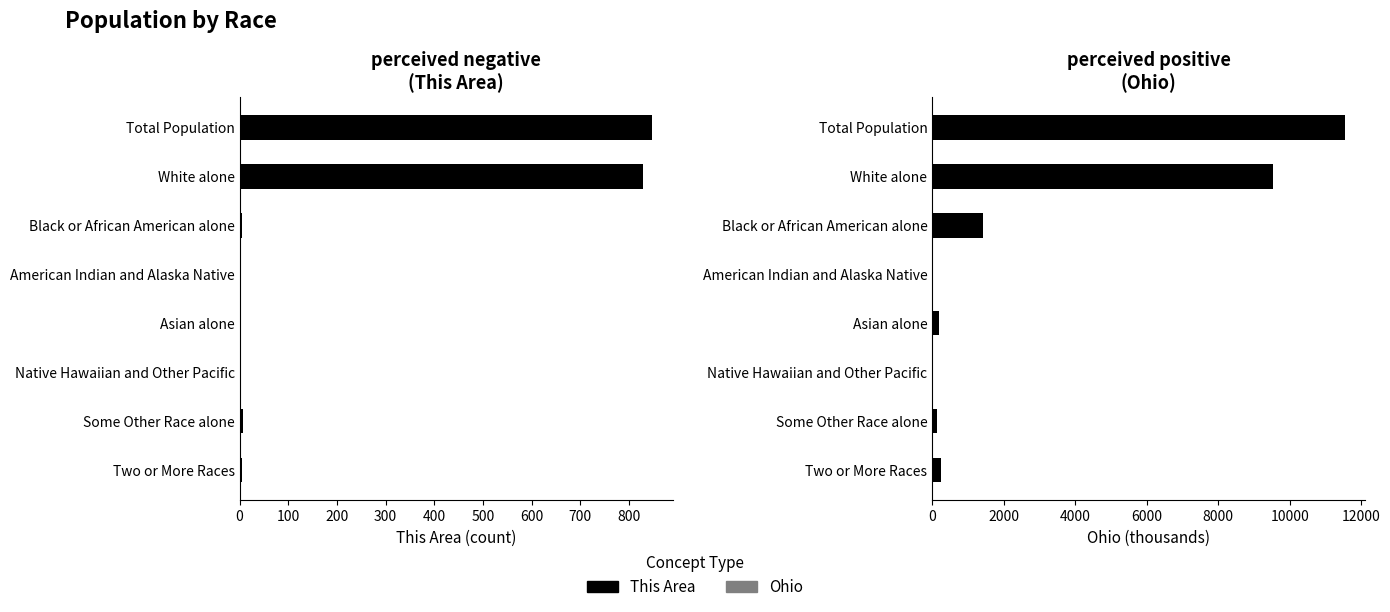

Which series has the largest range (max minus min)?

Ohio